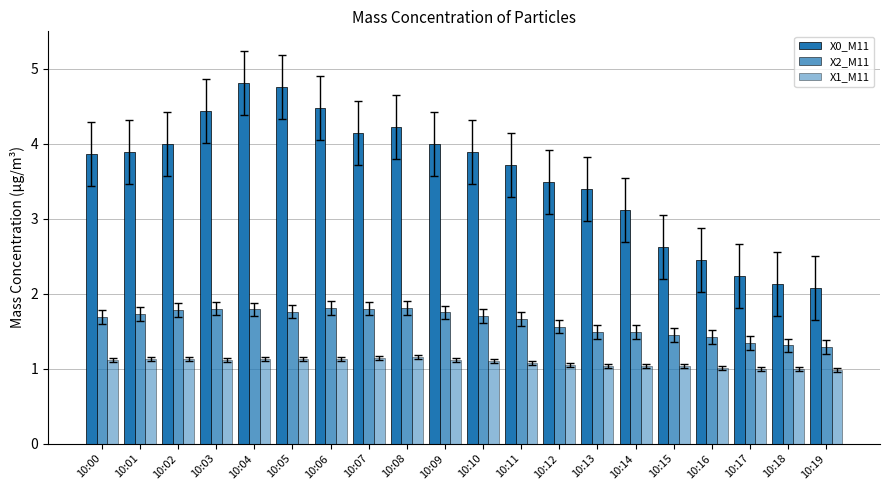

Count the X2_M11 values in the range 1 to 2.

20